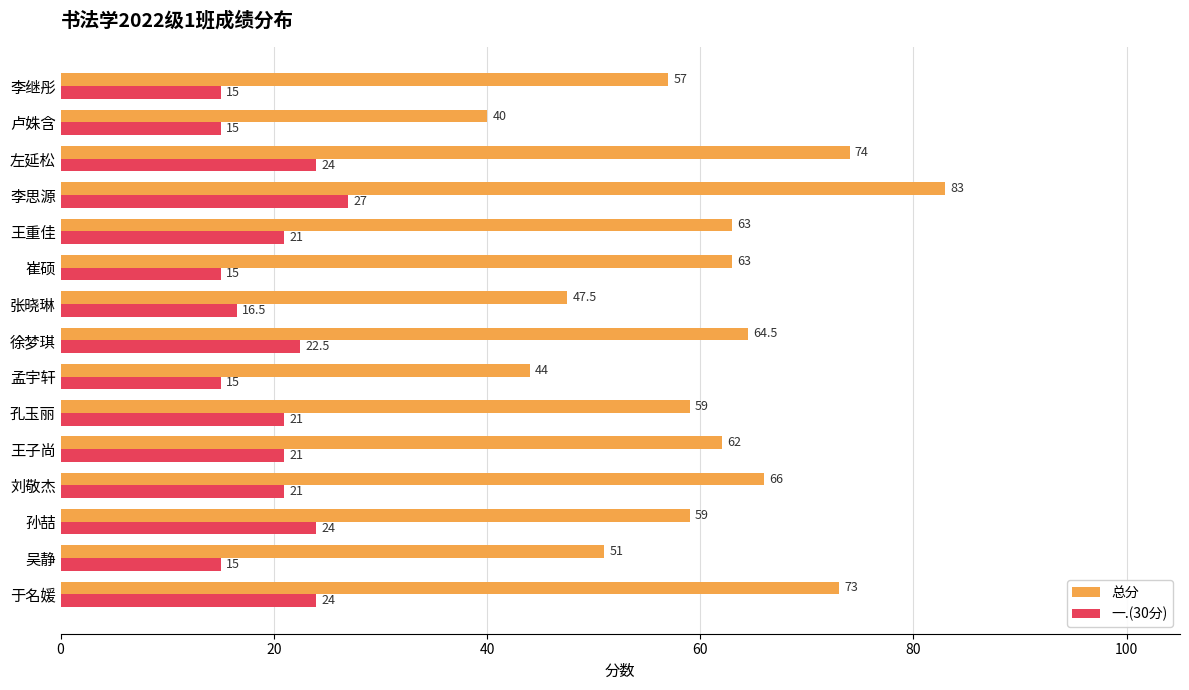

At how many categories does at least one series exceed 54?

11